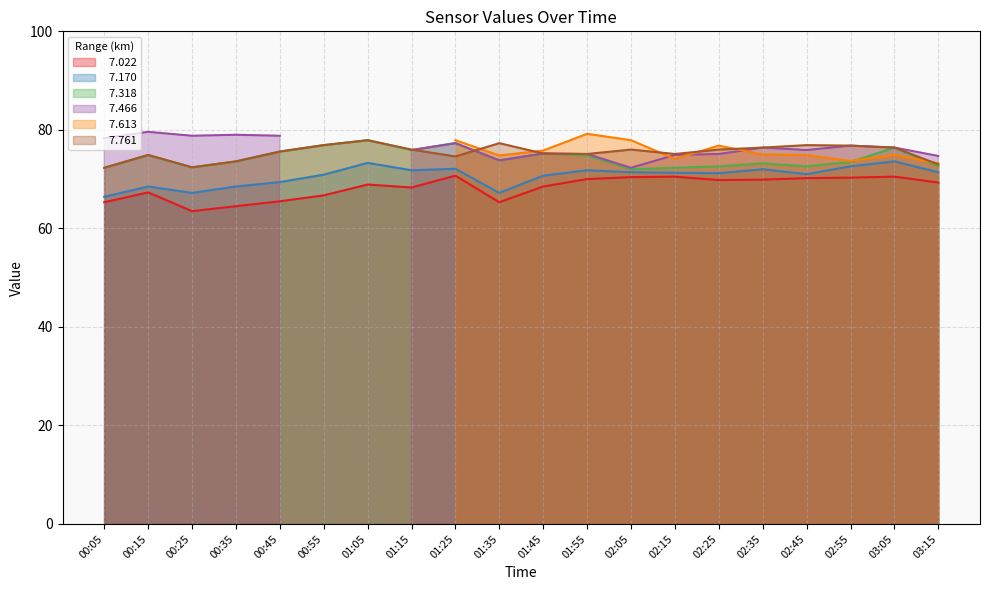

The   7.022 series shows 89.2 at 01:15. True or false?

False